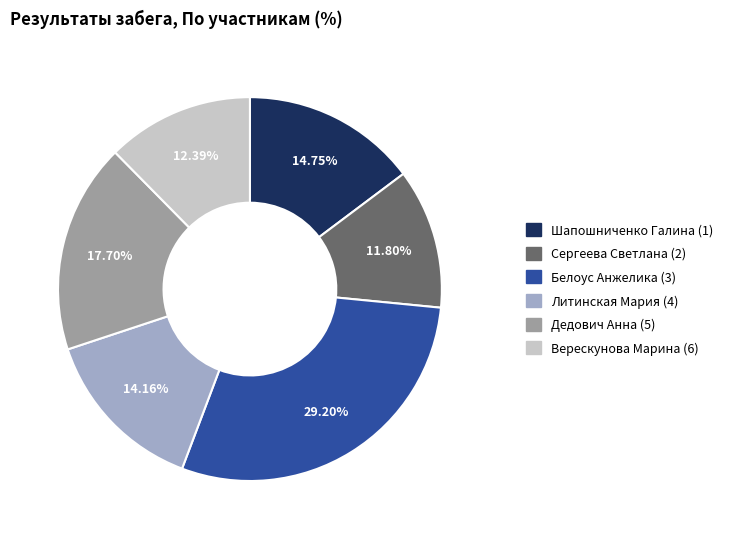

What is the total percentage of Верескунова Марина (6) and Сергеева Светлана (2)?

24.2%